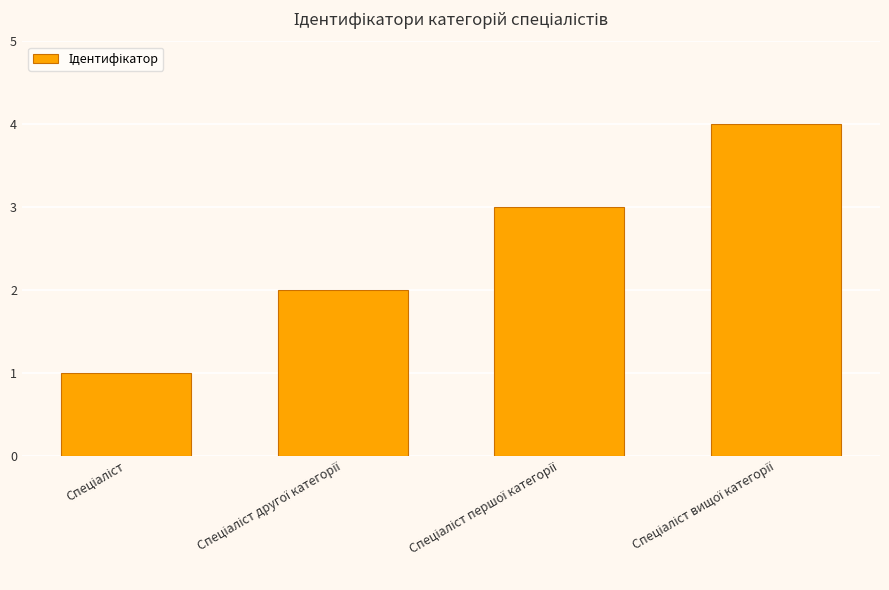

What is the sum of all values?

10